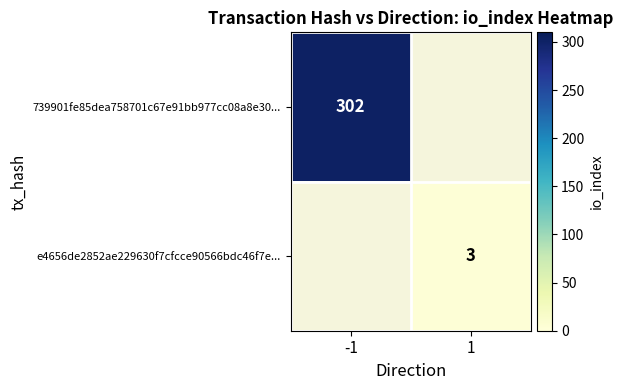

Is it true that e4656de2852ae229630f7cfcce90566bdc46f7e... equals 3 at 1?

True